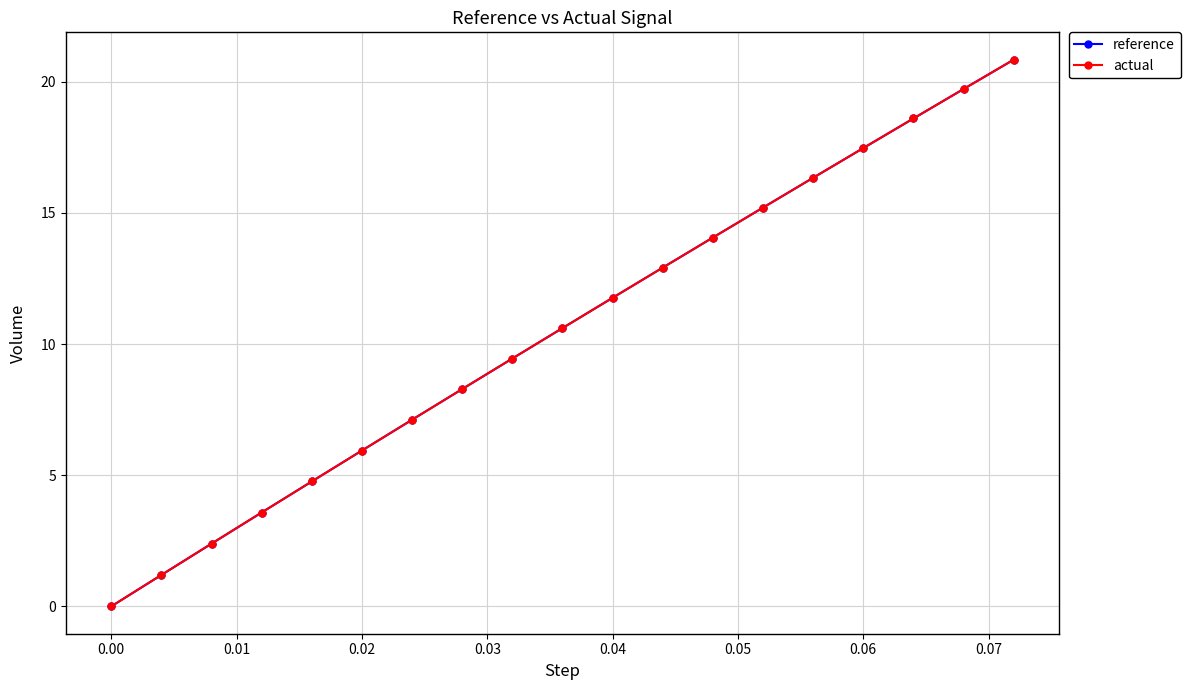

What is the value of the reference point at the 15th from the left?

16.3